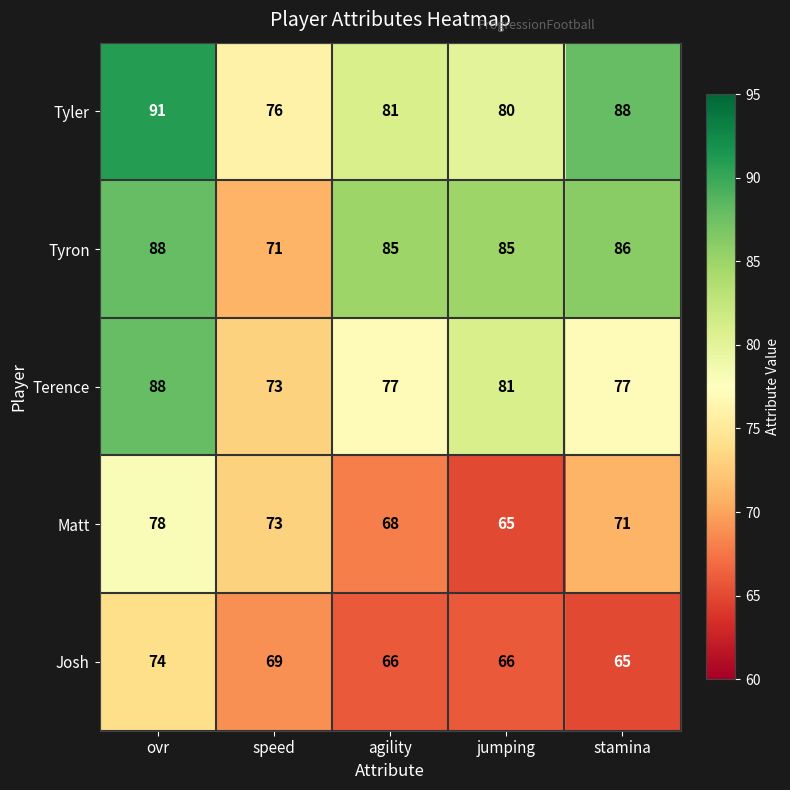

Reading left to right, extract all data points from this chart.

Tyler: 91	76	81	80	88
Tyron: 88	71	85	85	86
Terence: 88	73	77	81	77
Matt: 78	73	68	65	71
Josh: 74	69	66	66	65